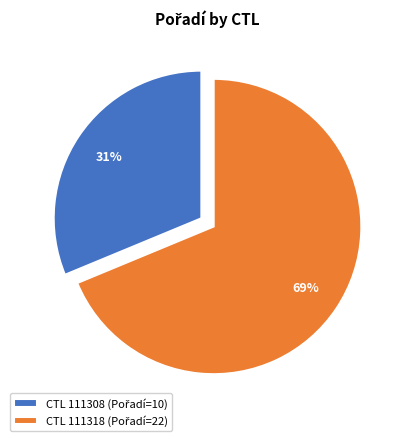

Is it true that CTL 111318 is 79% of the pie?

False